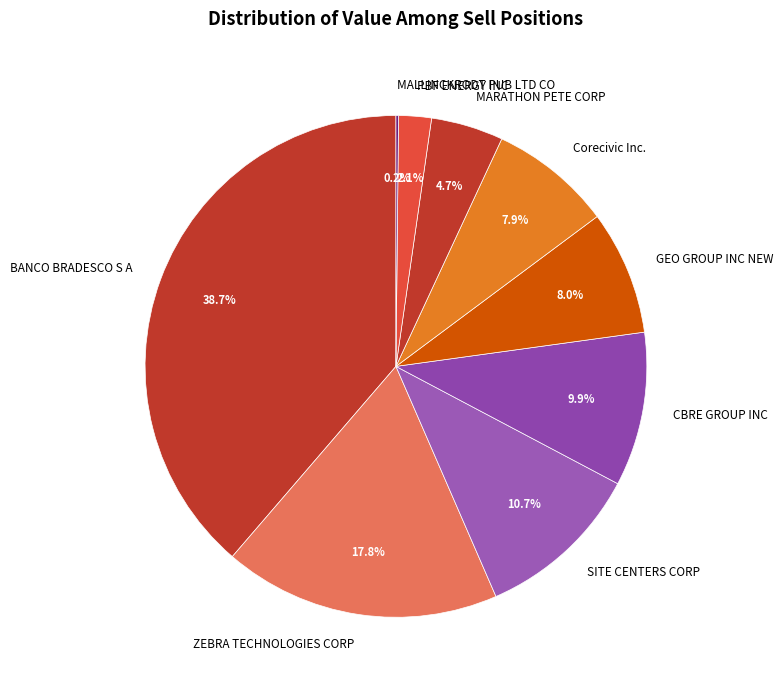

What is the largest slice in the pie chart?

BANCO BRADESCO S A